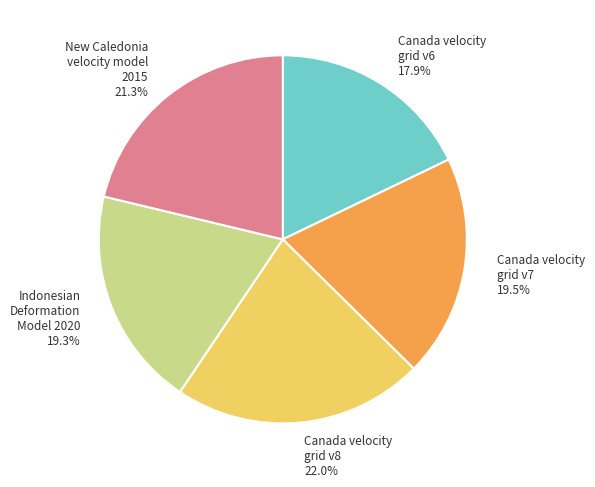

Which has a higher value, New Caledonia velocity model 2015 or Indonesian Deformation Model 2020?

New Caledonia velocity model 2015